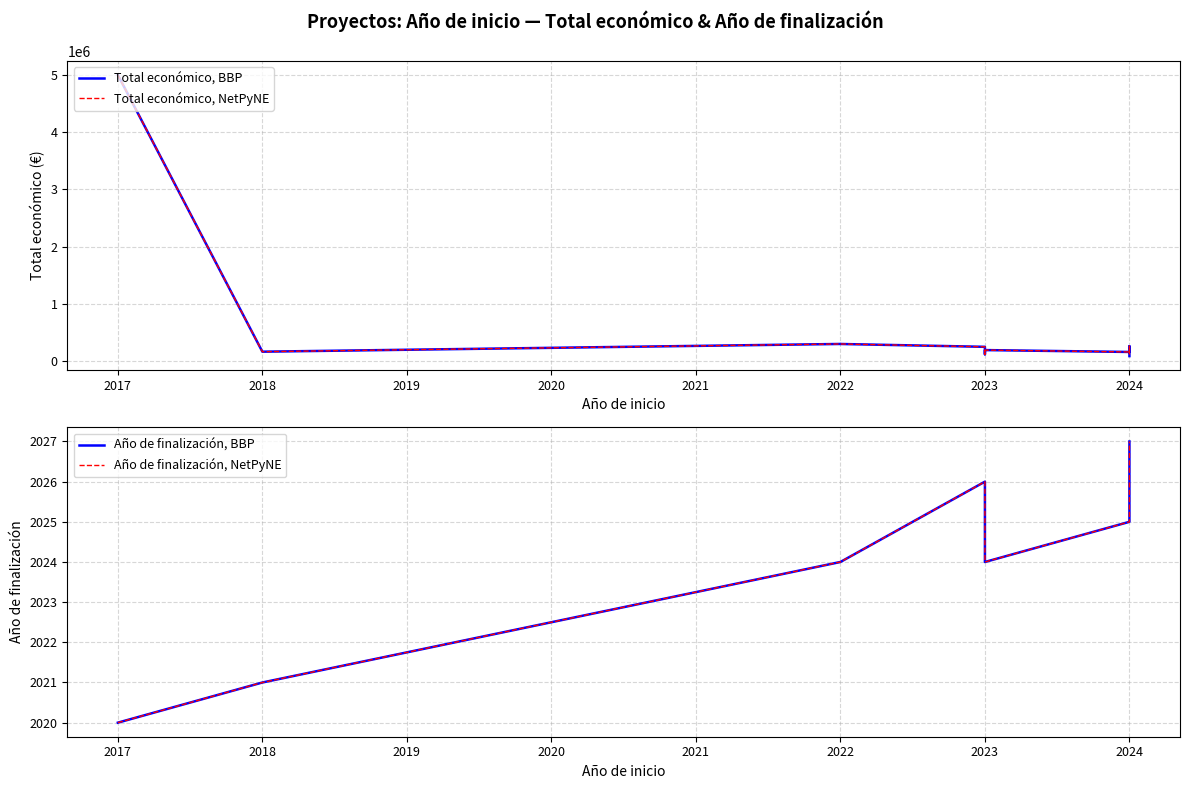

What is the label of the 10th point from the right?

2018